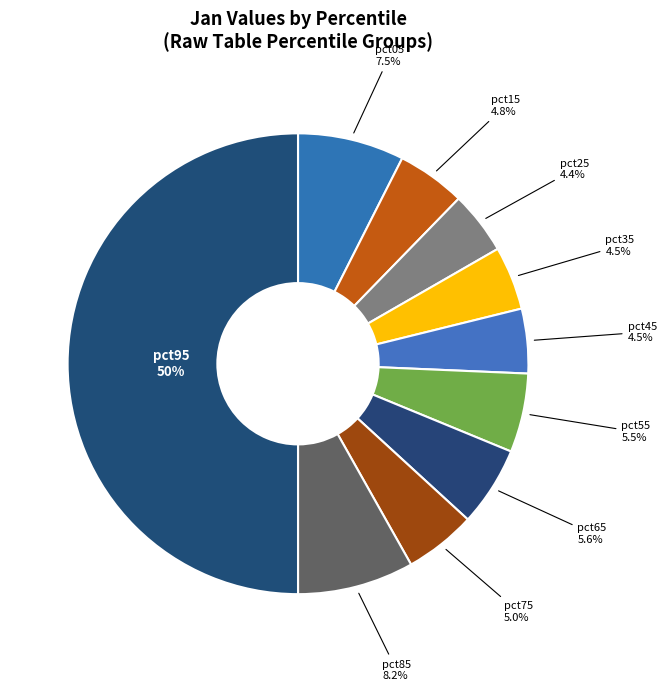

How many slices are in this pie chart?

10